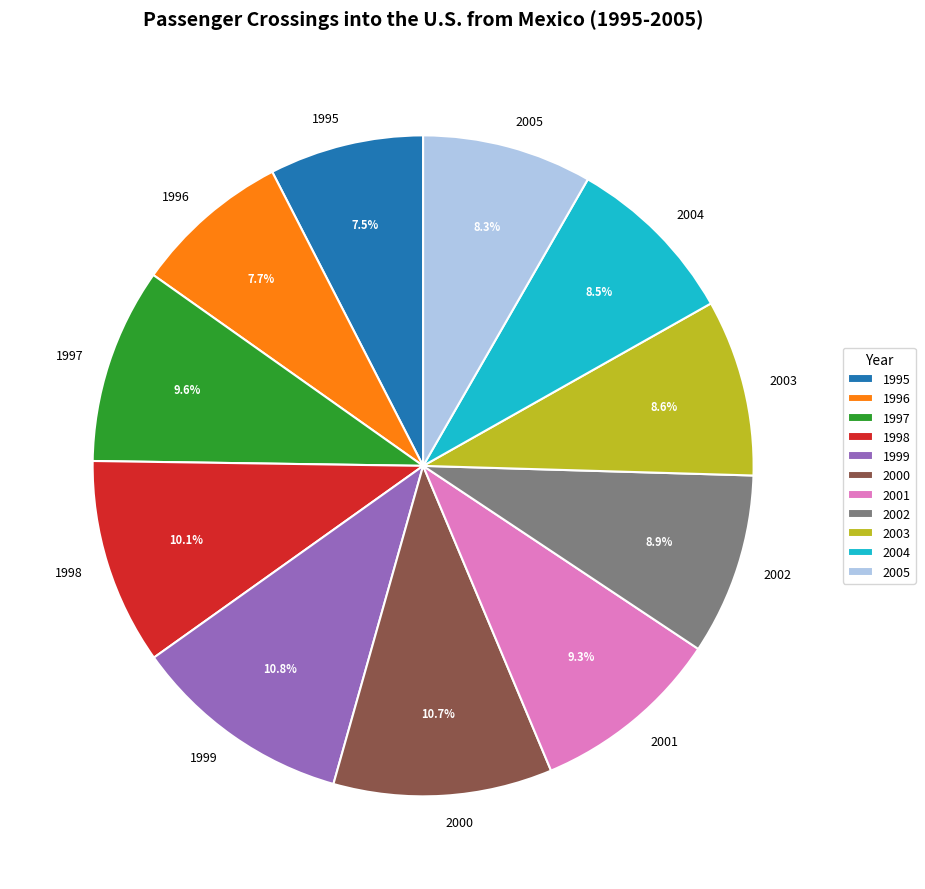

To the nearest percent, what is the difference between the 1997 and 2004 slice percentages?

1%